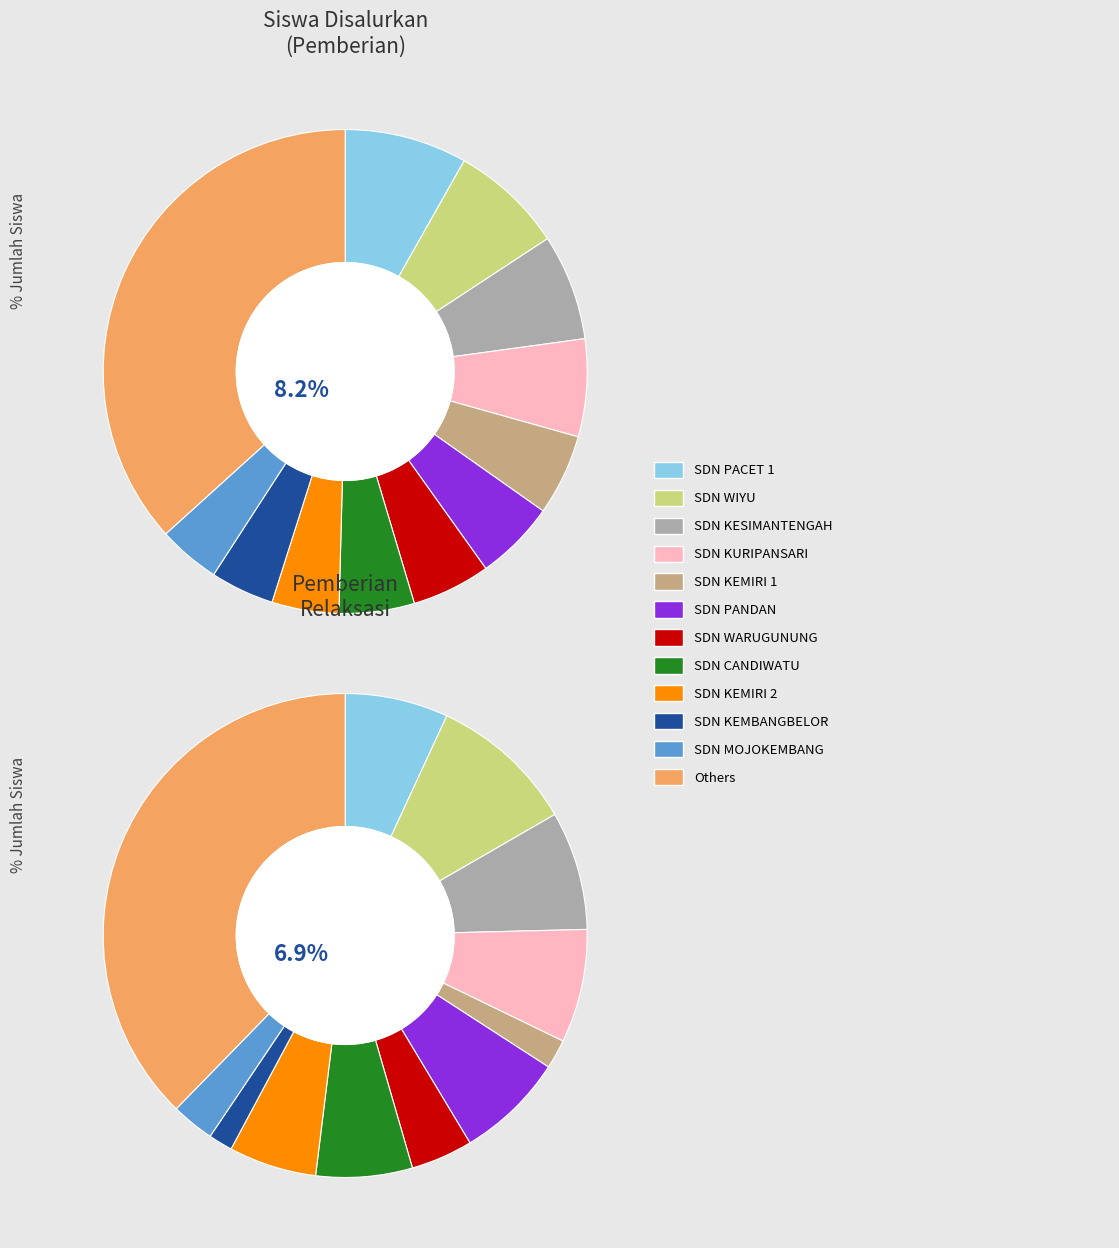

Is 11 the majority of the pie?

No